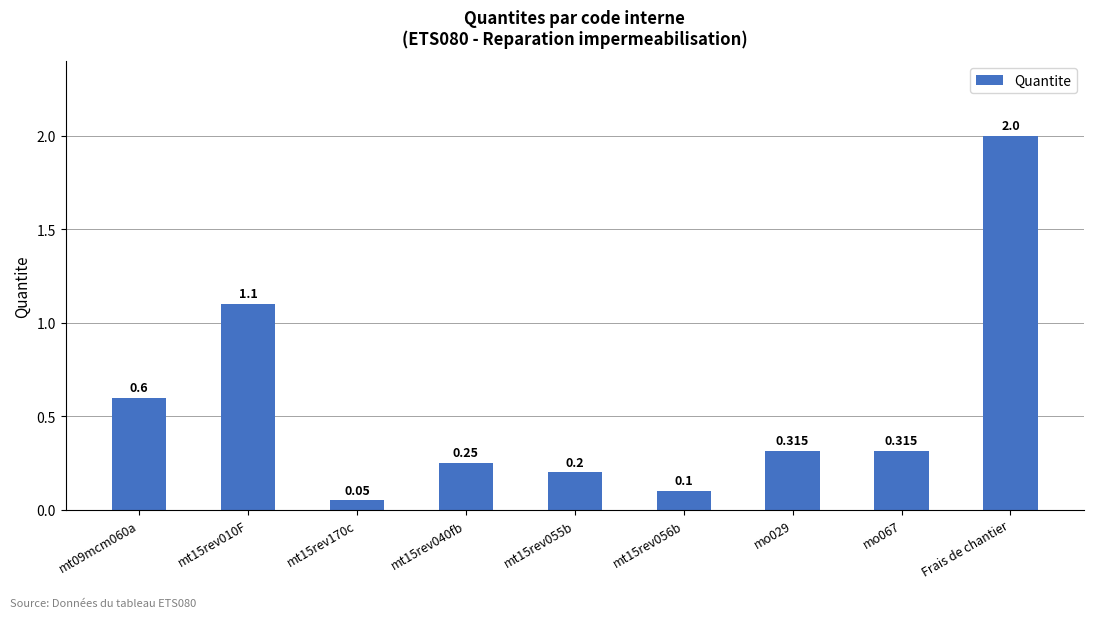

What is the difference between the values at mt15rev056b and mt15rev010F?

1.0